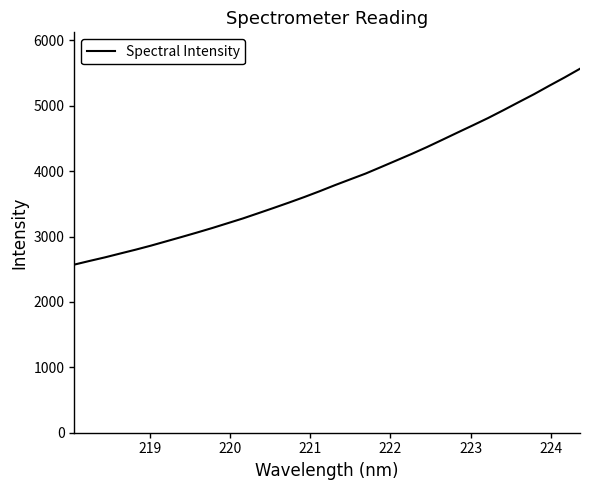

What is the maximum value shown in the chart?

5566.4